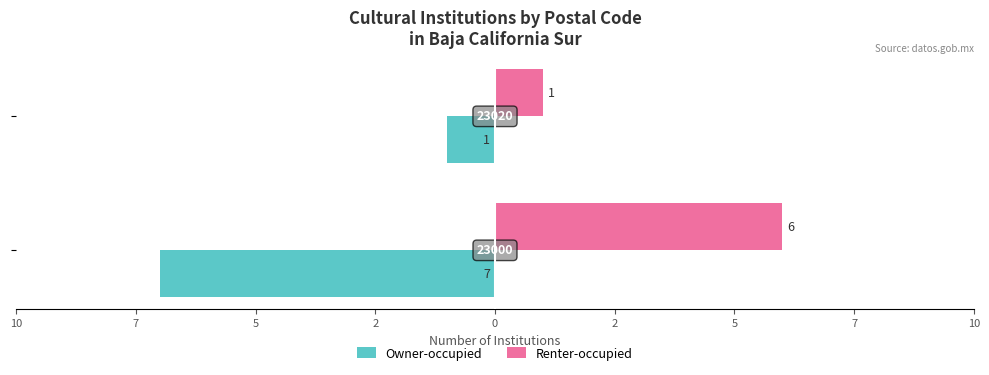

What are all the series names shown in the legend?

Owner-occupied, Renter-occupied